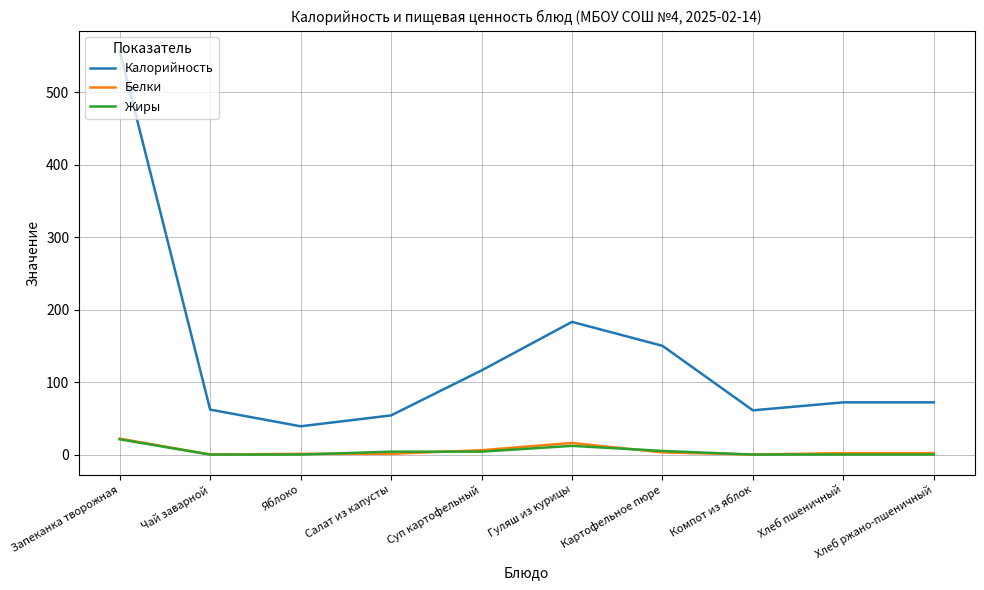

The value of Калорийность at Чай заварной is 62. True or false?

True